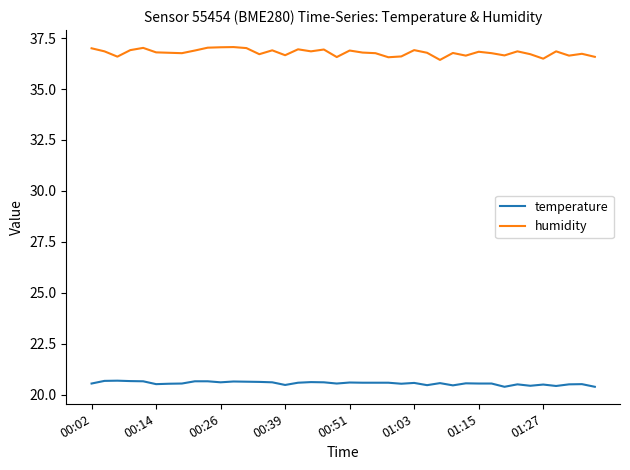

Rank the series by their maximum value, from highest to lowest.

humidity, temperature